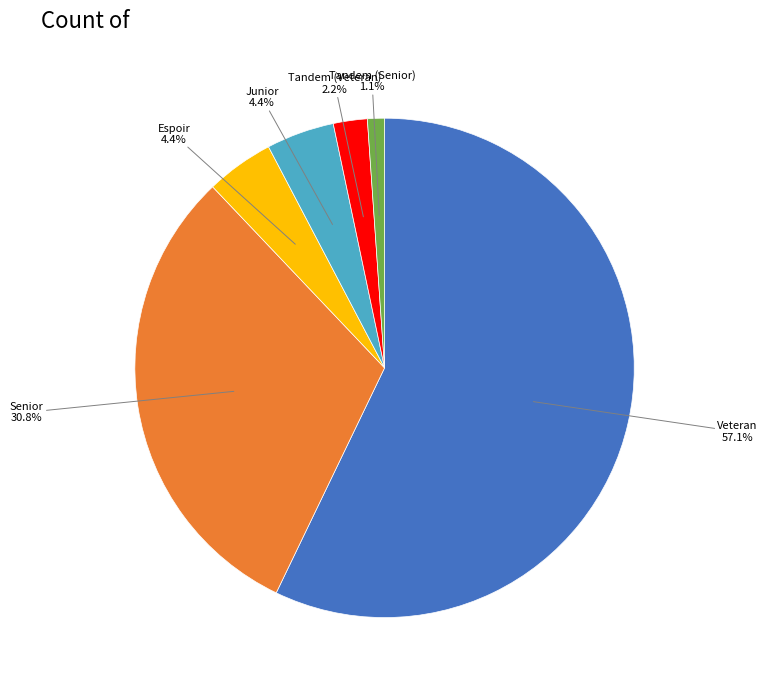

Is there any slice that represents more than half of the pie?

Yes